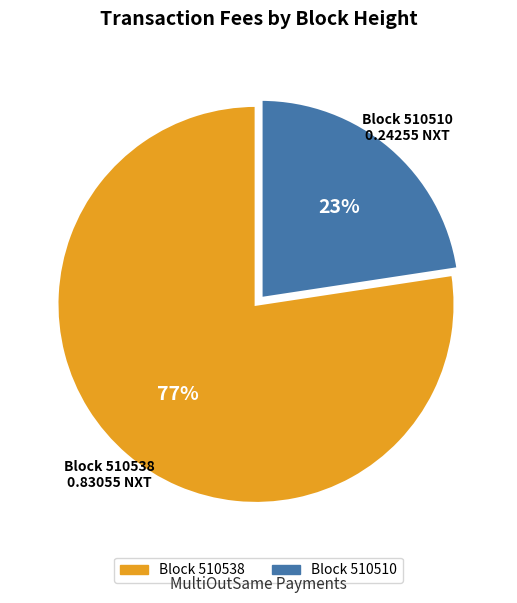

Which slice is the smallest?

Block 510510